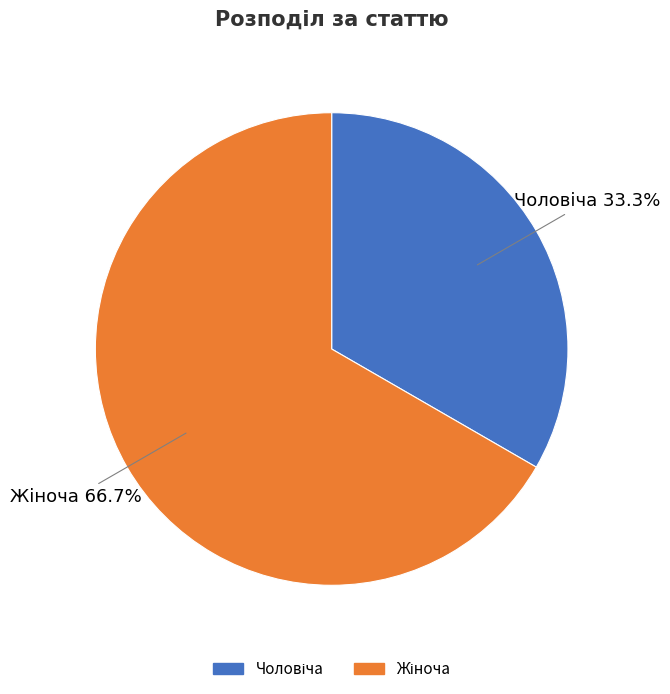

To the nearest percent, what is the difference between the largest and smallest slice percentages?

33%